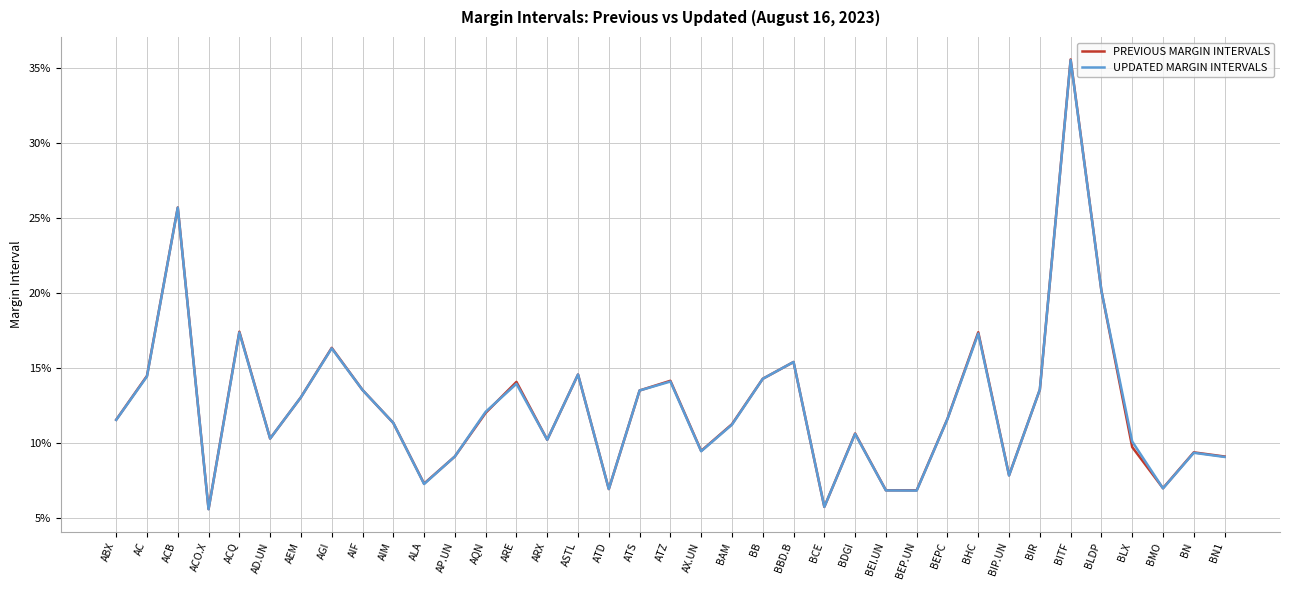

True or false: PREVIOUS MARGIN INTERVALS and UPDATED MARGIN INTERVALS intersect in this chart.

True